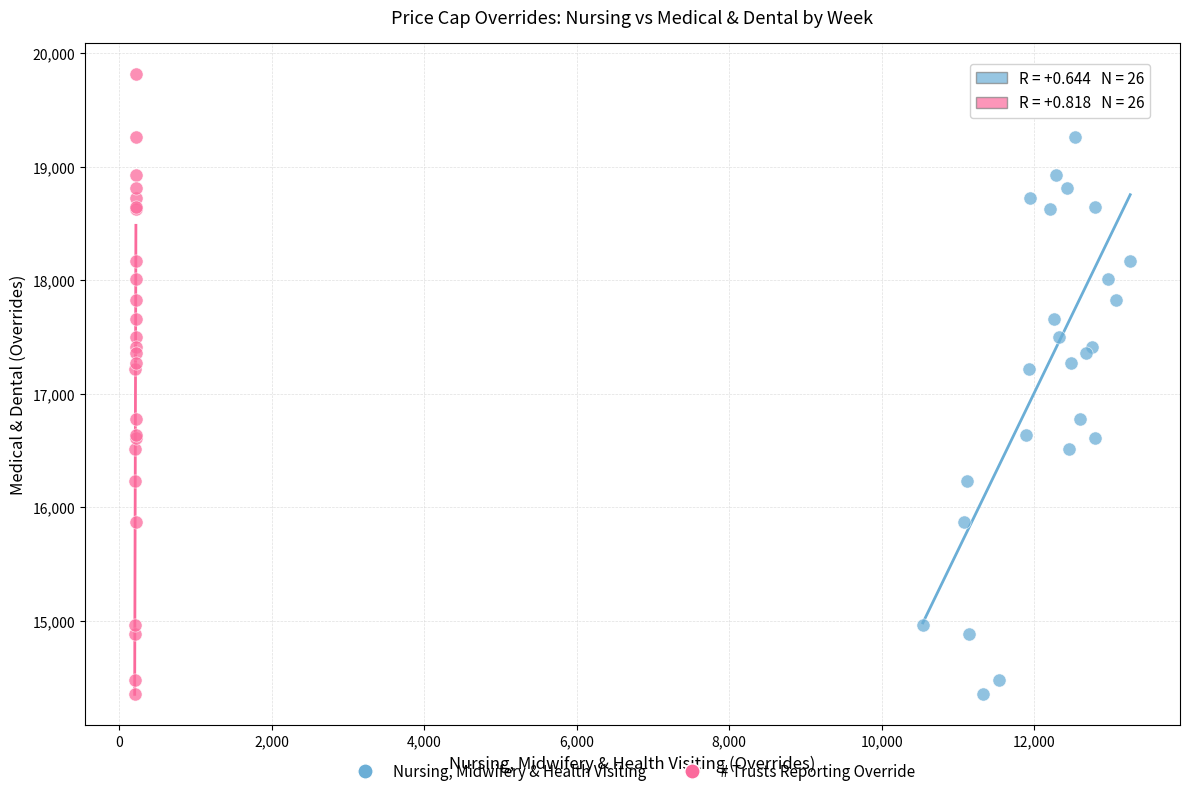

What are all the series names shown in the legend?

Nursing, Midwifery & Health Visiting, # Trusts Reporting Override